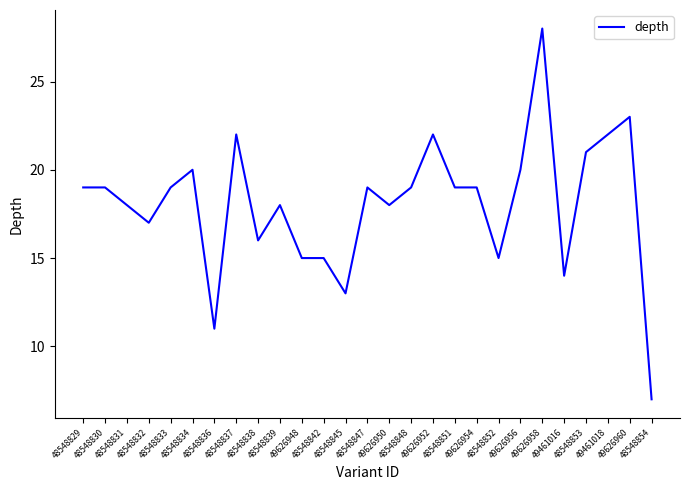

Approximately how many times larger is the value at 48548831 compared to 48548845?

1.4